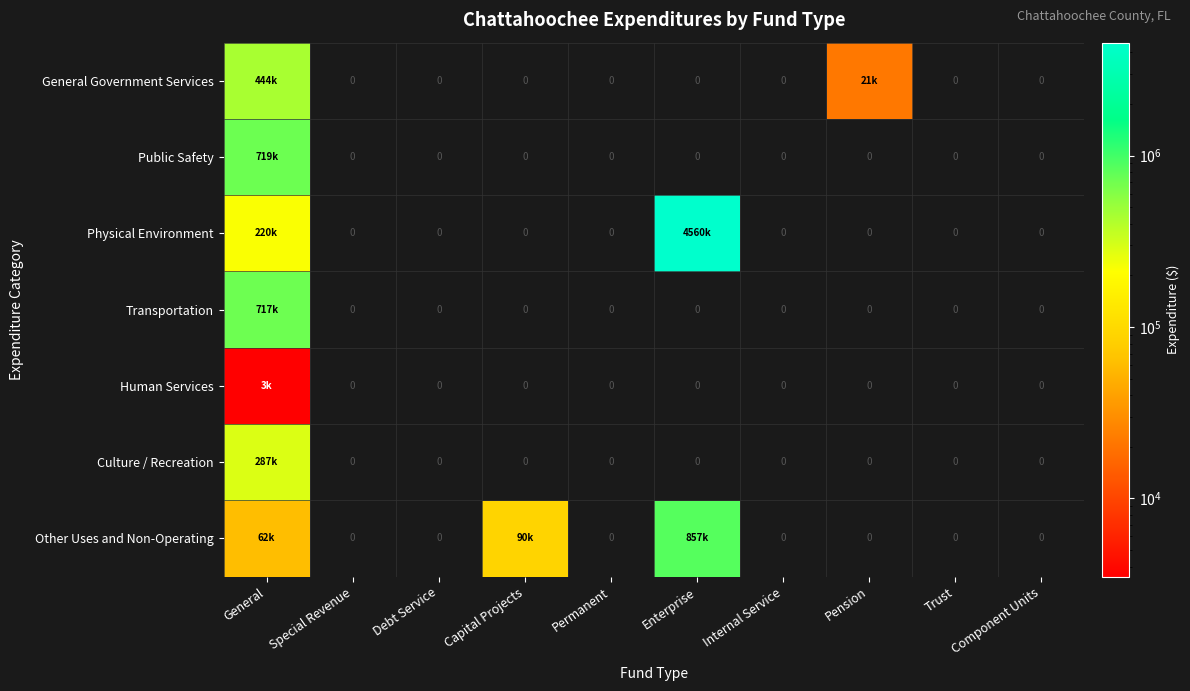

What is the sum of all Public Safety values?

718943